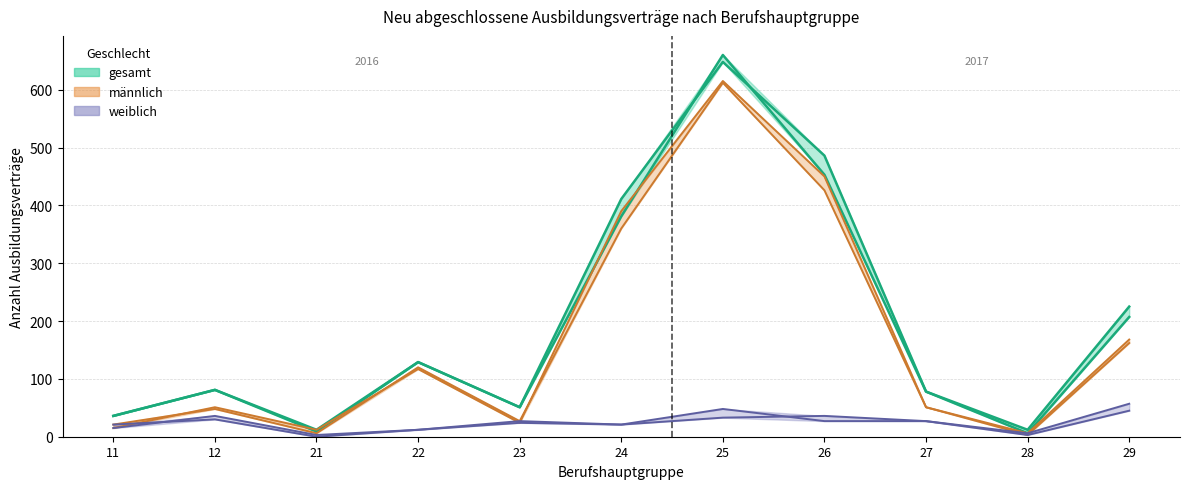

Which has a higher value, 26 or 21?

26